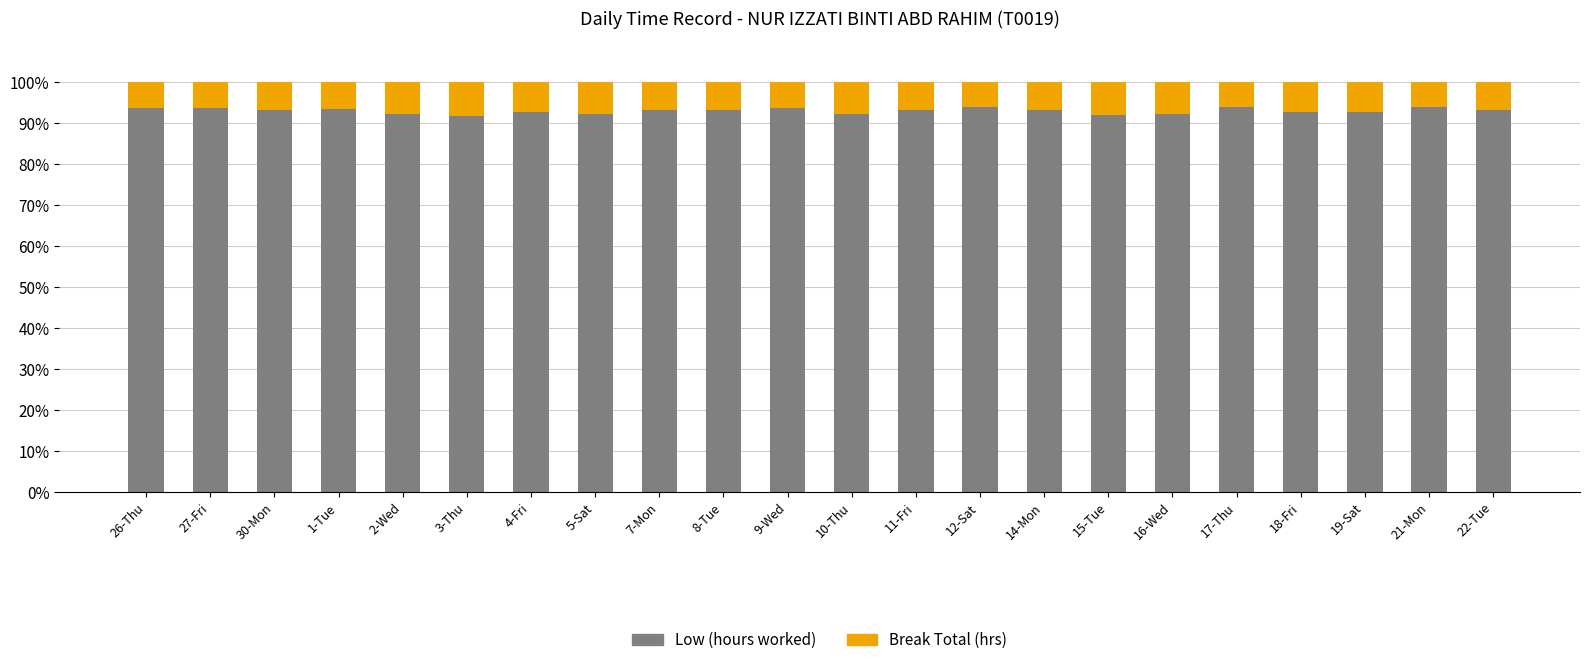

What is the total value across all series at 19-Sat?

100.0